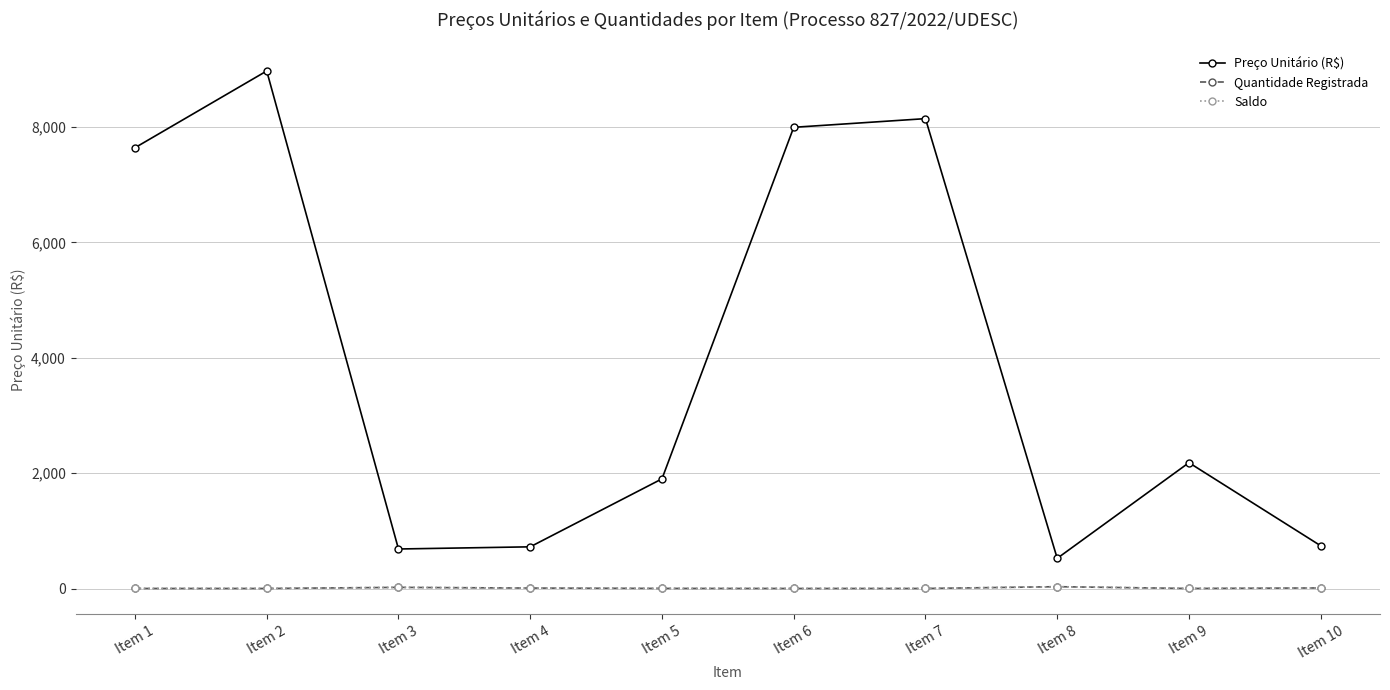

Reading left to right, transcribe all the data shown in this chart.

Preço Unitário (R$): Item 1=7639.1	Item 2=8969.3	Item 3=685.1	Item 4=722.7	Item 5=1900.7	Item 6=7993.2	Item 7=8143.3	Item 8=523.0	Item 9=2181.0	Item 10=740.9
Quantidade Registrada: Item 1=1.0	Item 2=1.0	Item 3=20.0	Item 4=8.0	Item 5=2.0	Item 6=1.0	Item 7=1.0	Item 8=32.0	Item 9=1.0	Item 10=10.0
Saldo: Item 1=1.0	Item 2=1.0	Item 3=20.0	Item 4=8.0	Item 5=2.0	Item 6=1.0	Item 7=1.0	Item 8=32.0	Item 9=1.0	Item 10=10.0